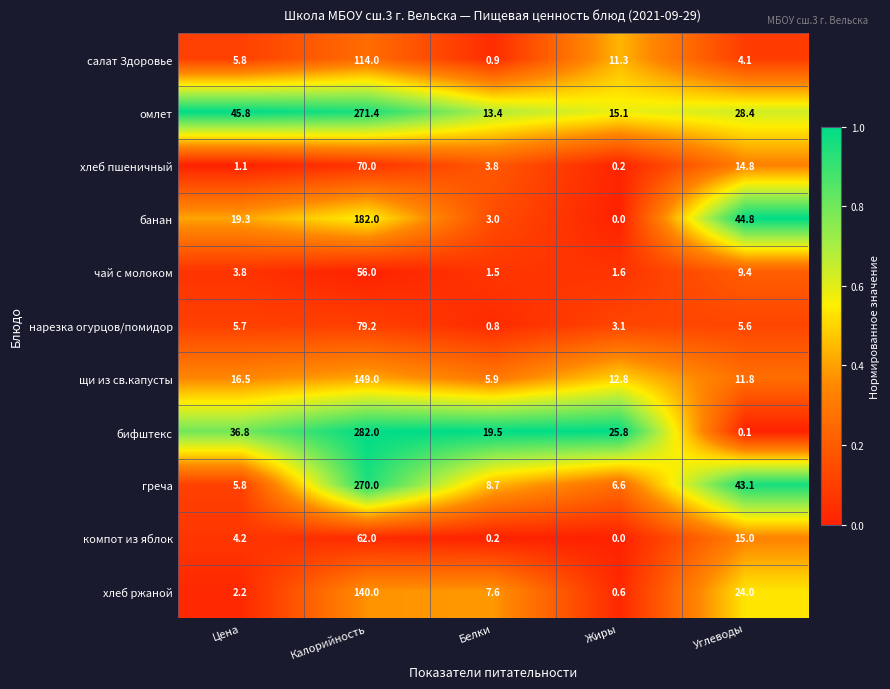

Which series has the largest total across all categories?

омлет